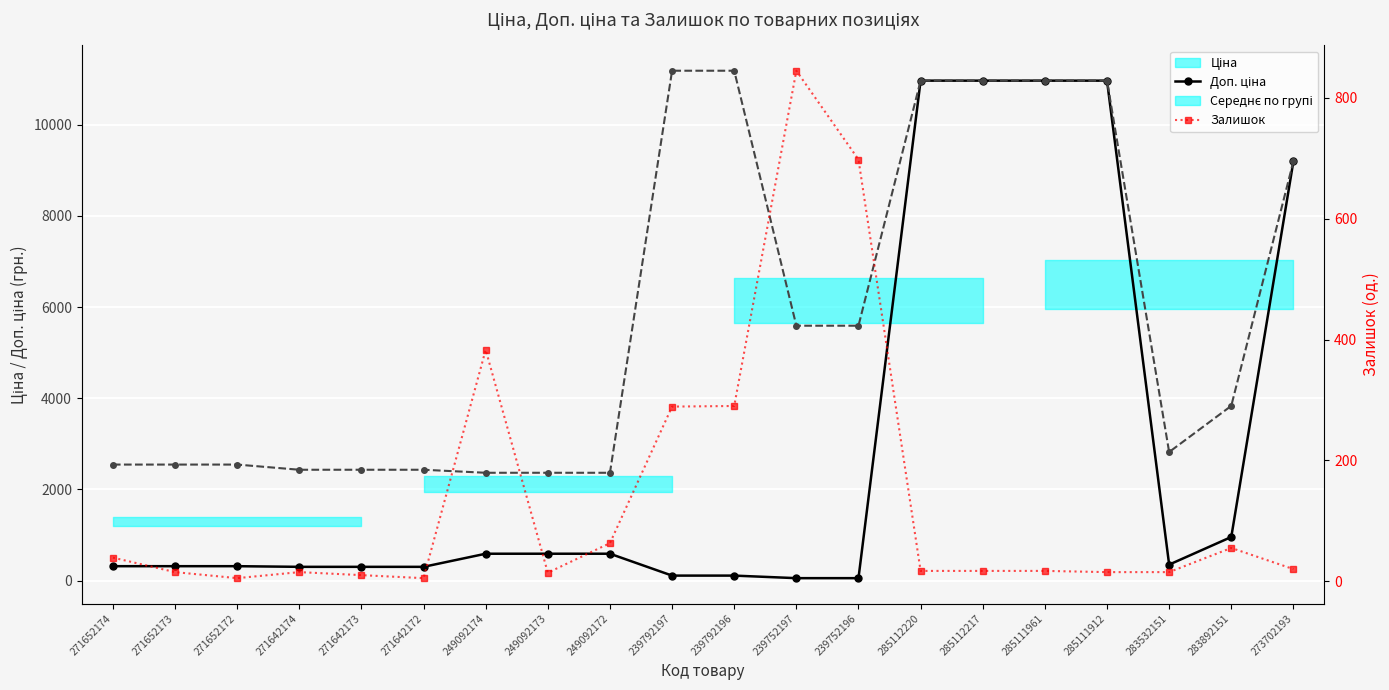

What is the minimum value shown in the chart?

5.0